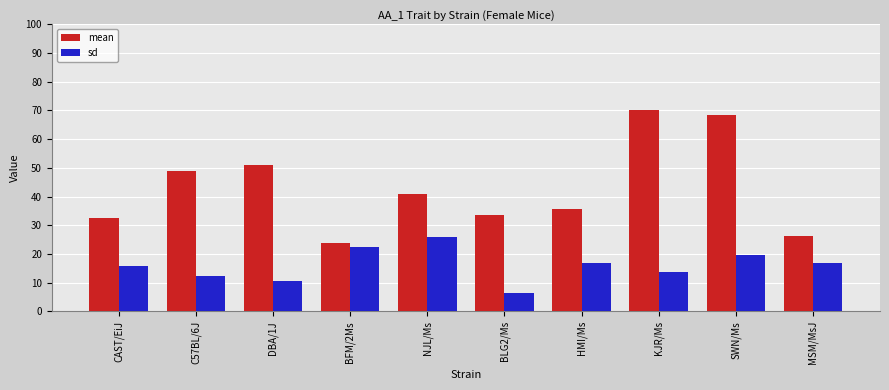

Rank the series by their maximum value, from highest to lowest.

mean, sd